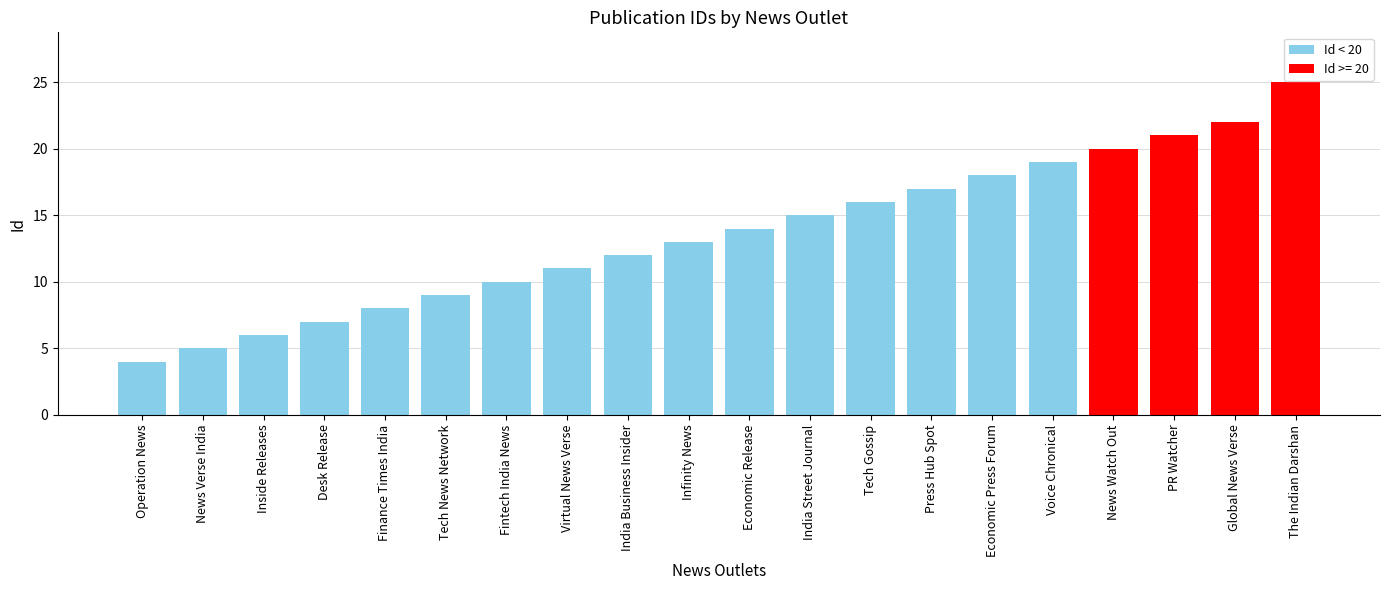

What is the label of the 3rd bar from the right?

PR Watcher